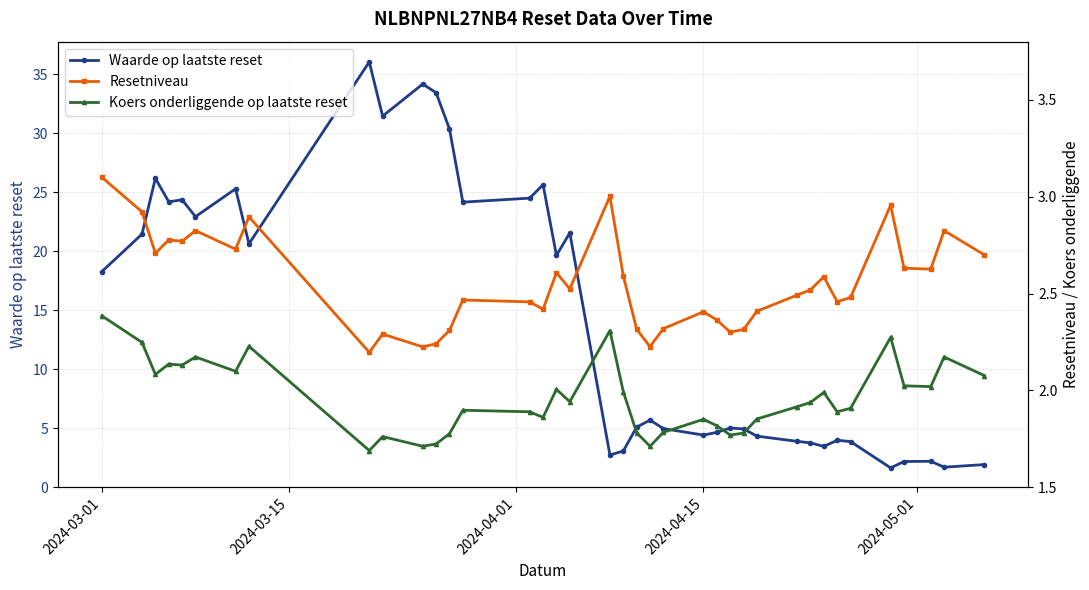

True or false: Waarde op laatste reset has a value of 24.2 at 2024-03-01.

False